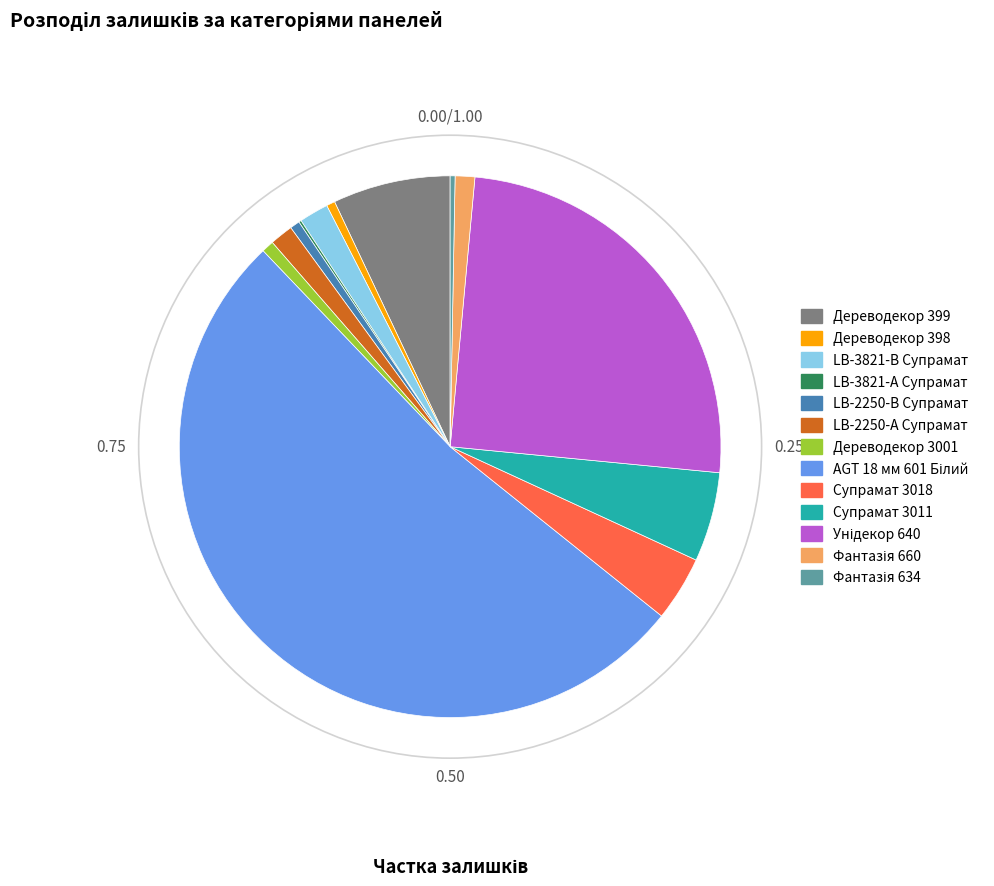

Does any single category account for the majority?

Yes